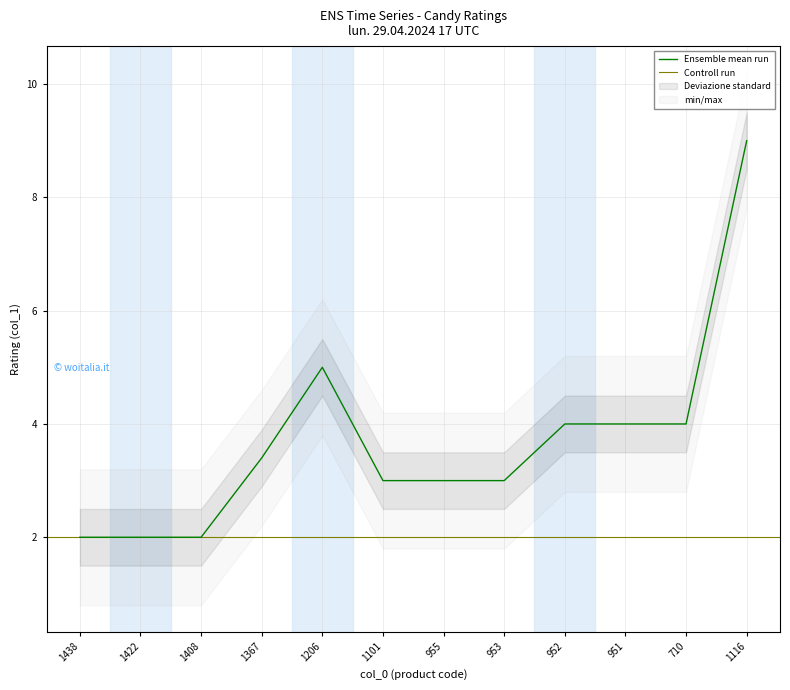

Reading left to right, what are all the values shown in this chart?

2.0	2.0	2.0	3.4	5.0	3.0	3.0	3.0	4.0	4.0	4.0	9.0